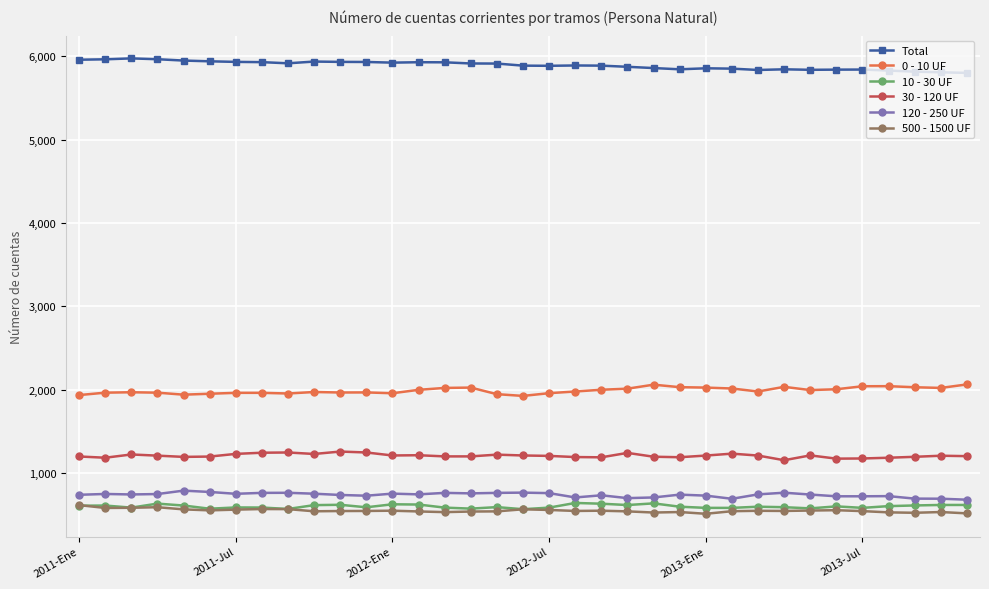

Does the chart display data point markers on the line(s)?

Yes